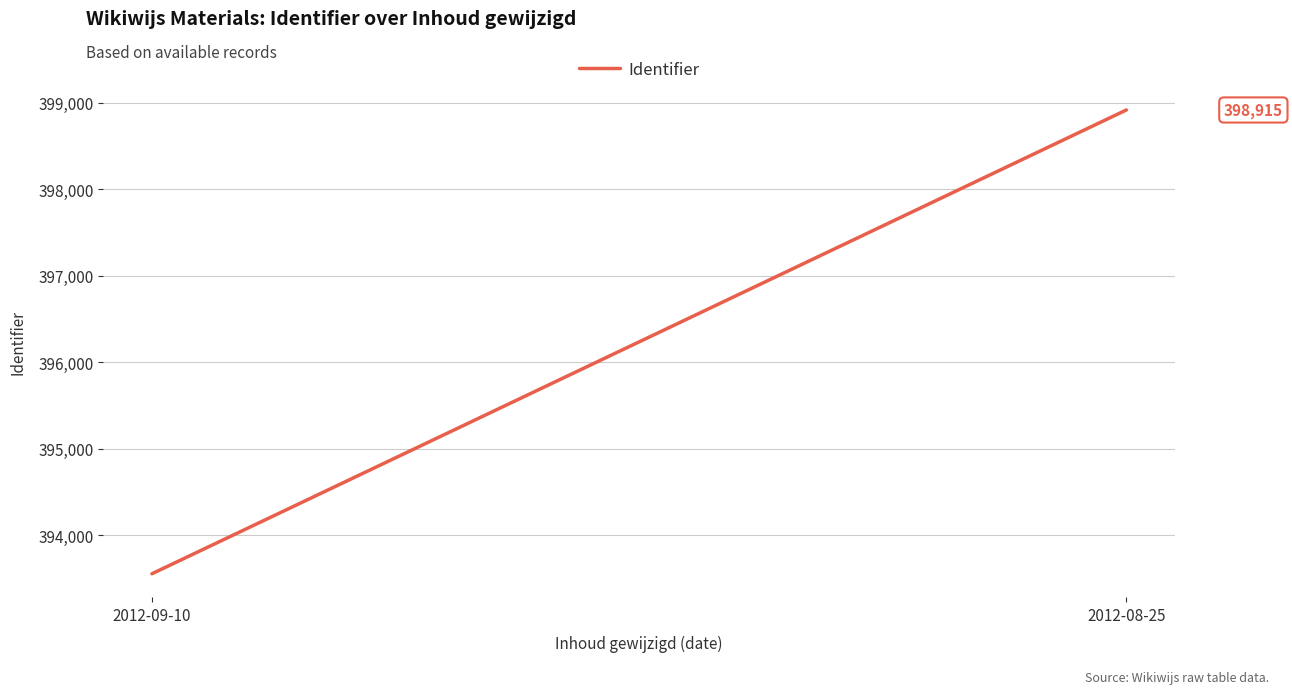

What is the maximum value shown in the chart?

398915